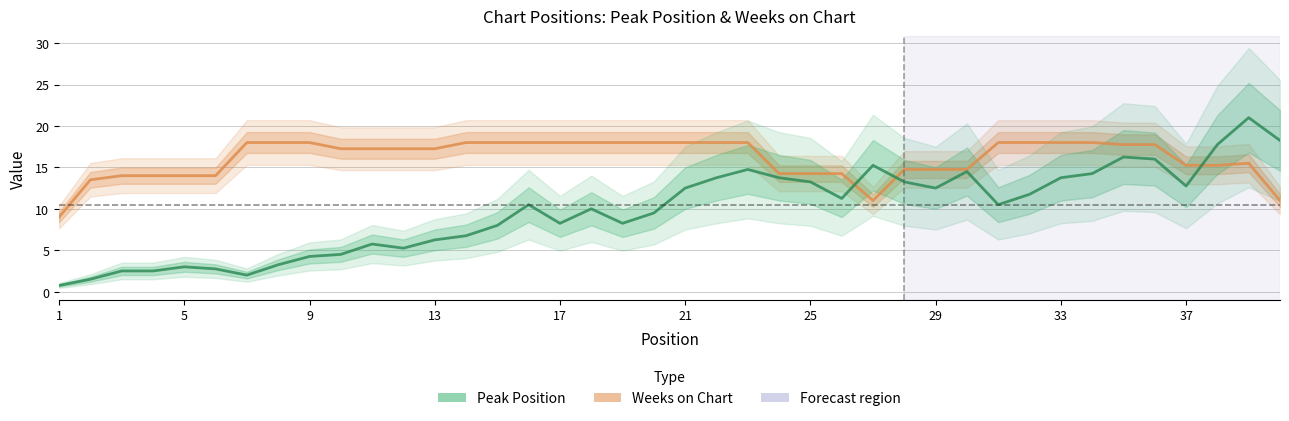

Reading left to right, list all the values displayed in this chart.

Weeks on Chart: 9.0	13.5	14.0	14.0	14.0	14.0	18.0	18.0	18.0	17.2	17.2	17.2	17.2	18.0	18.0	18.0	18.0	18.0	18.0	18.0	18.0	18.0	18.0	14.2	14.2	14.2	11.0	14.8	14.8	14.8	18.0	18.0	18.0	18.0	17.8	17.8	15.2	15.2	15.5	11.0
Peak Position: 0.8	1.5	2.5	2.5	3.0	2.8	2.0	3.2	4.2	4.5	5.8	5.2	6.2	6.8	8.0	10.5	8.2	10.0	8.2	9.5	12.5	13.8	14.8	13.8	13.2	11.2	15.2	13.2	12.5	14.5	10.5	11.8	13.8	14.2	16.2	16.0	12.8	17.8	21.0	18.2